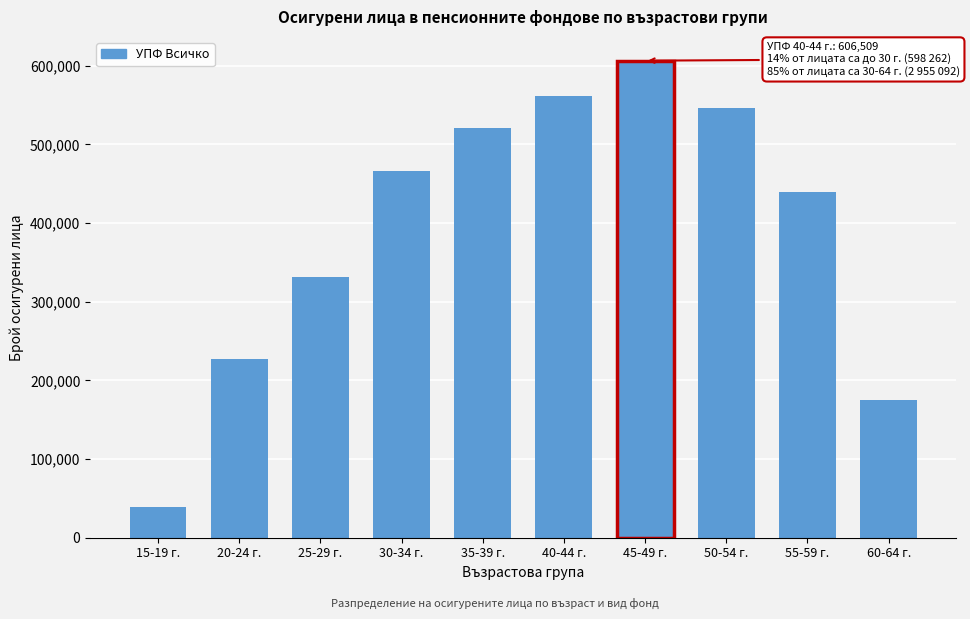

Reading left to right, transcribe all the data shown in this chart.

15-19 г.=39087	20-24 г.=226700	25-29 г.=331475	30-34 г.=465651	35-39 г.=521314	40-44 г.=561415	45-49 г.=606509	50-54 г.=545845	55-59 г.=439448	60-64 г.=174806